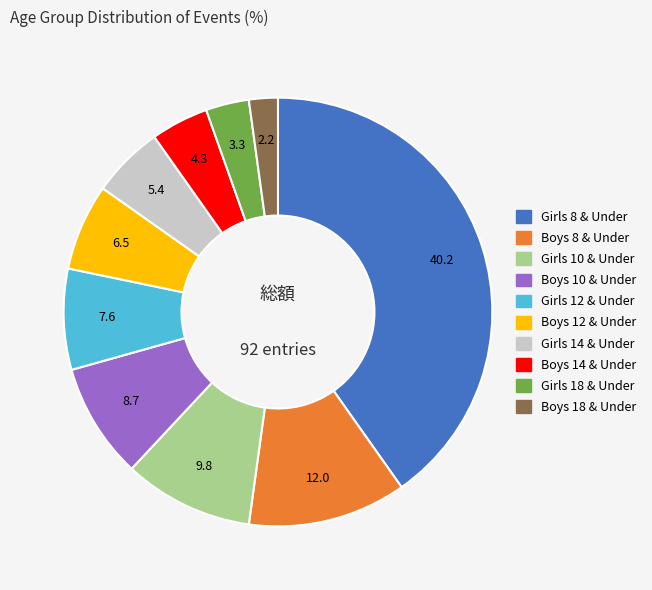

Is Boys 18 & Under the majority of the pie?

No